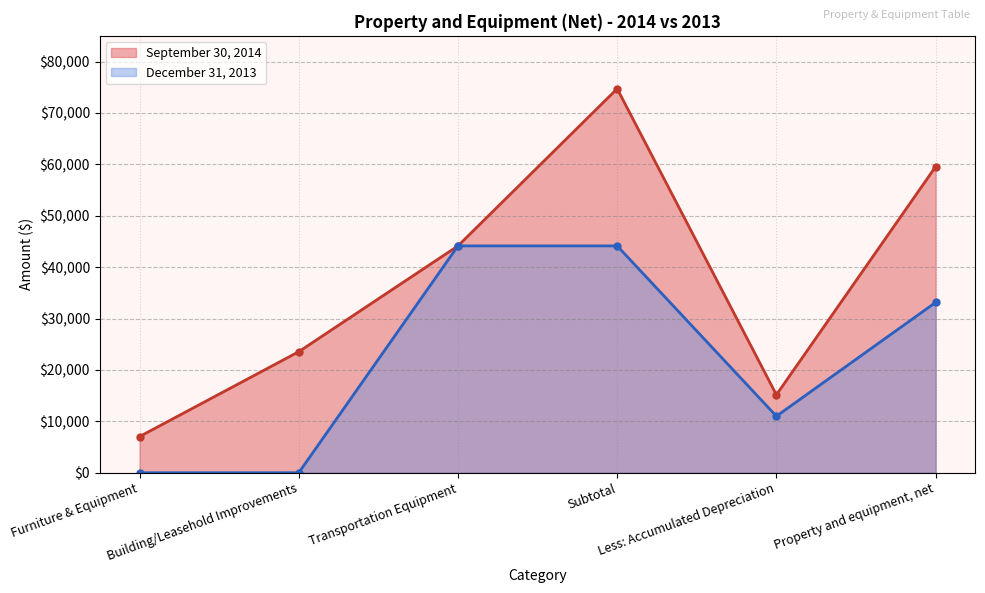

Which series changed the most between Transportation Equipment and Property and equipment, net?

September 30, 2014